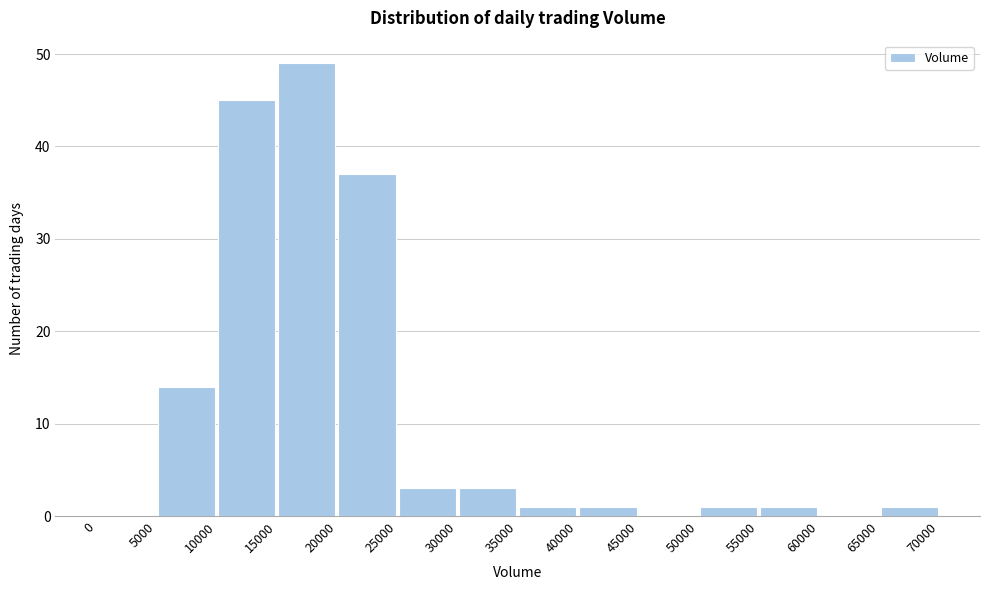

Reading left to right, transcribe this chart: for each bar, give the range it covers on the x-axis and its height. The values are not printed on the chart, so give them approximately, as read against the axis.

0 to 5000: 0
5000 to 10000: 14
10000 to 15000: 45
15000 to 20000: 49
20000 to 25000: 37
25000 to 30000: 3
30000 to 35000: 3
35000 to 40000: 1
40000 to 45000: 1
45000 to 50000: 0
50000 to 55000: 1
55000 to 60000: 1
60000 to 65000: 0
65000 to 70000: 1